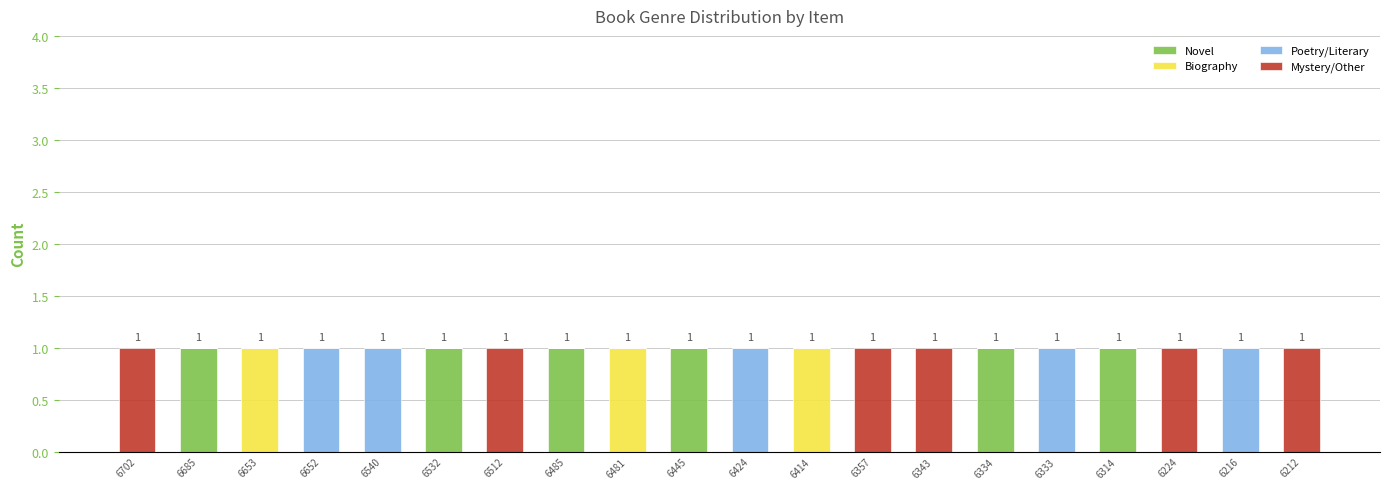

The Novel series shows 1 at 6357. True or false?

False